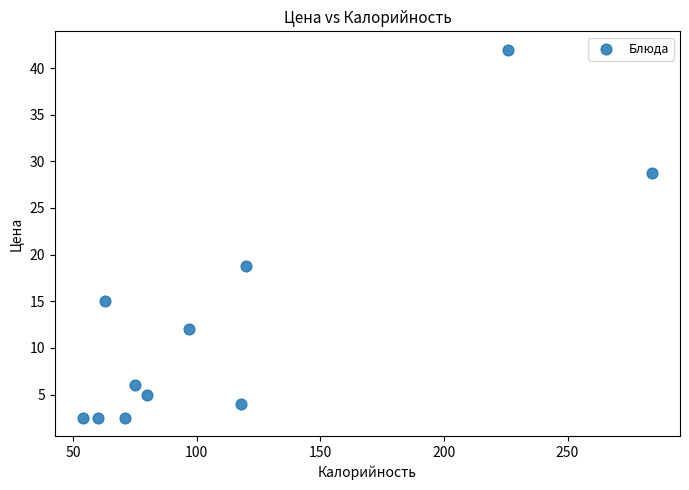

What Y value in the scatter plot is closest to 22?

18.8